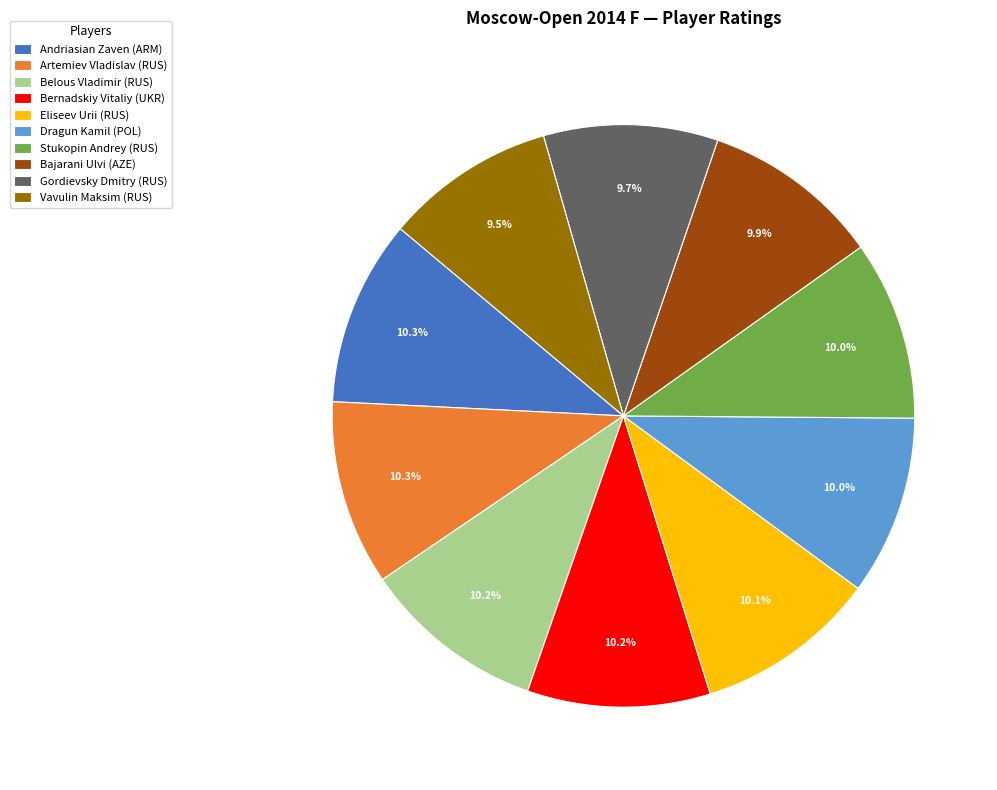

The Andriasian Zaven (ARM) slice represents 10% of the pie. True or false?

True